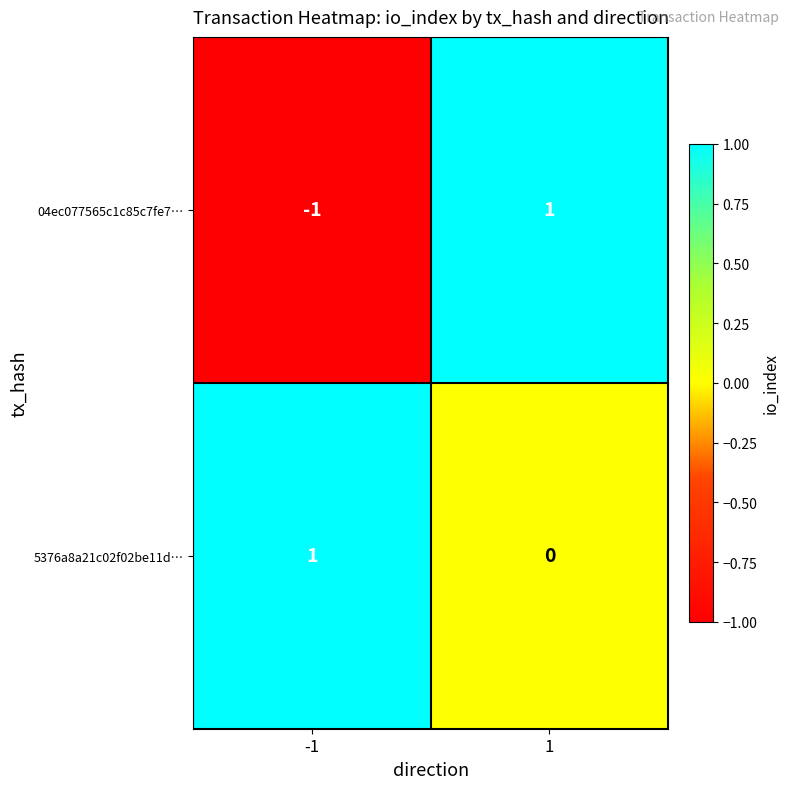

Reading left to right, transcribe all the data shown in this chart.

04ec077565c1c85c7fe7…: -1=-1	1=1
5376a8a21c02f02be11d…: -1=1	1=0